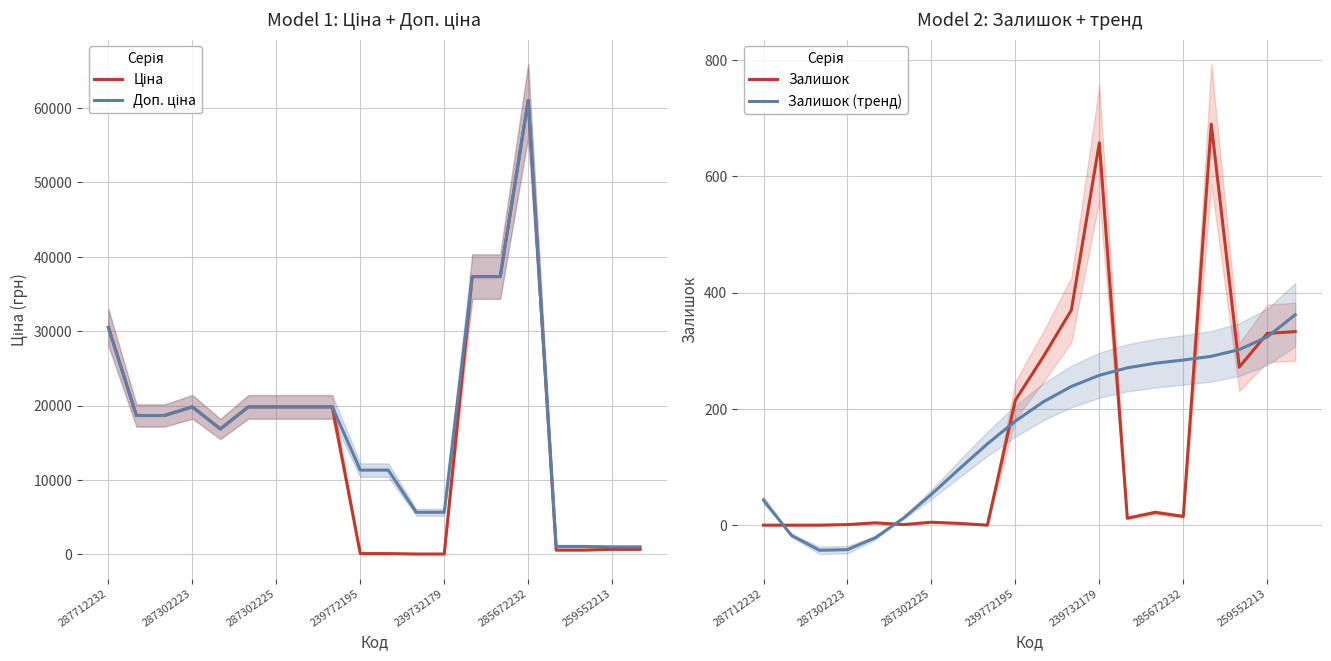

How many interior local valleys does the Доп. ціна series have?

1